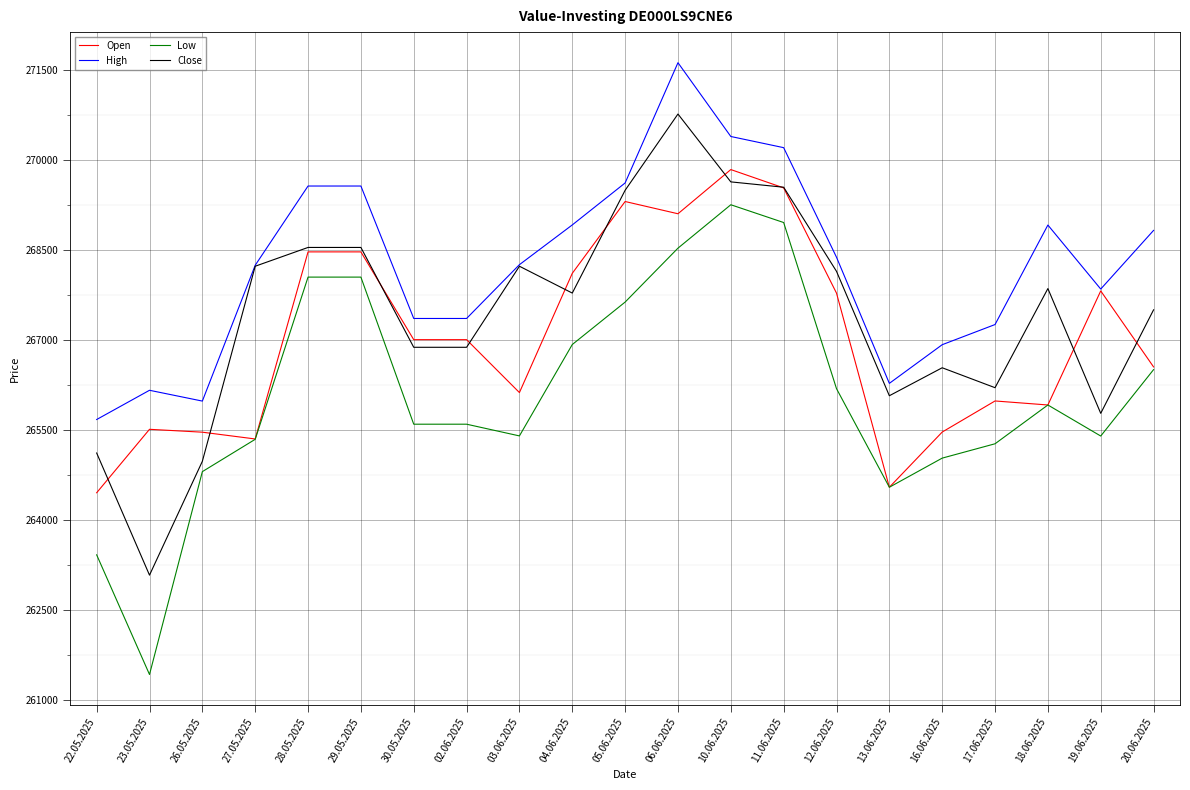

At which category is the sum across all series the highest?

06.06.2025